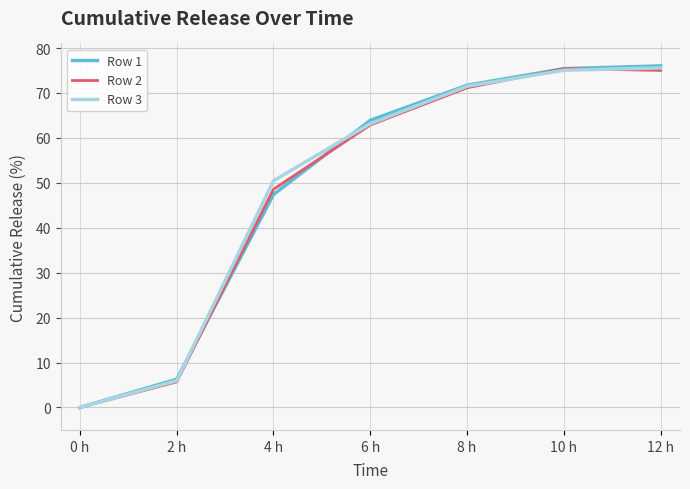

What position from the left is 2 h?

2